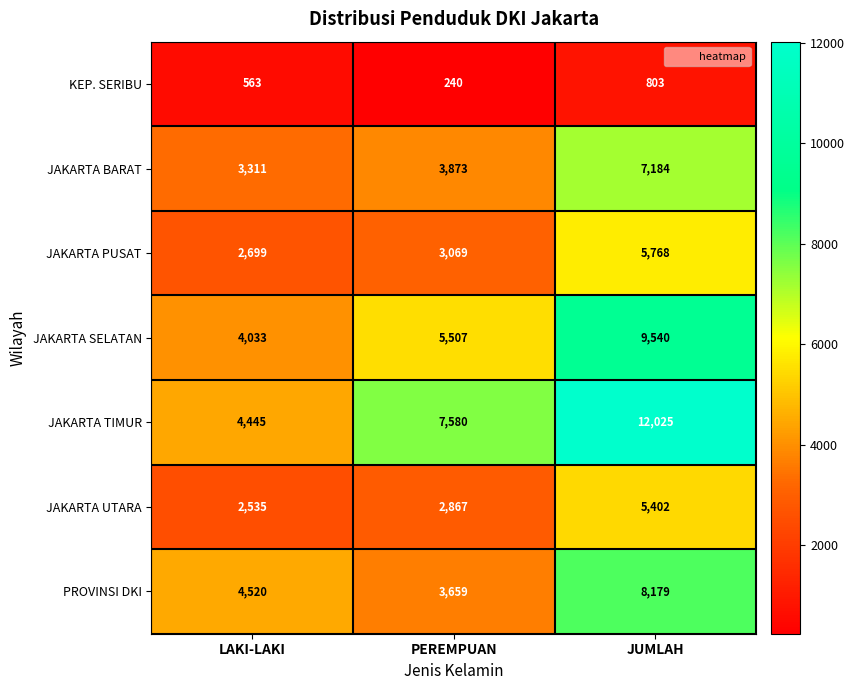

The value of JAKARTA TIMUR at JUMLAH is 12025. True or false?

True